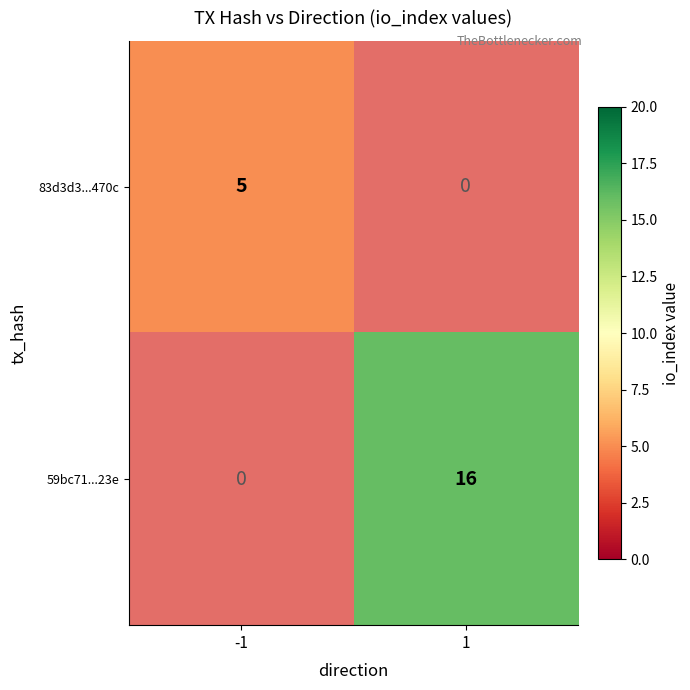

Rank the series by their maximum value, from highest to lowest.

59bc71...23e, 83d3d3...470c